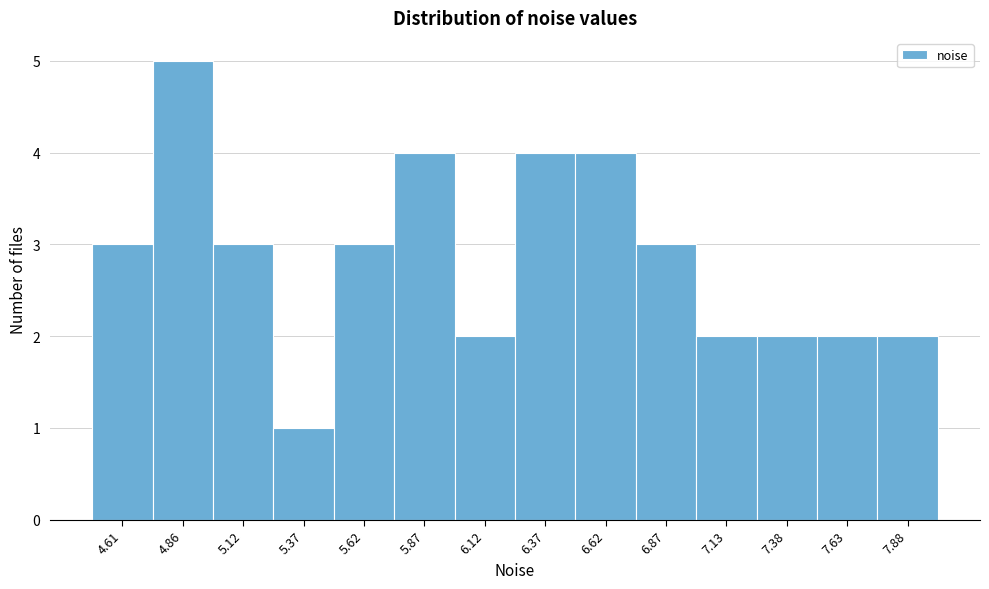

Reading left to right, transcribe all the data shown in this chart.

3	5	3	1	3	4	2	4	4	3	2	2	2	2